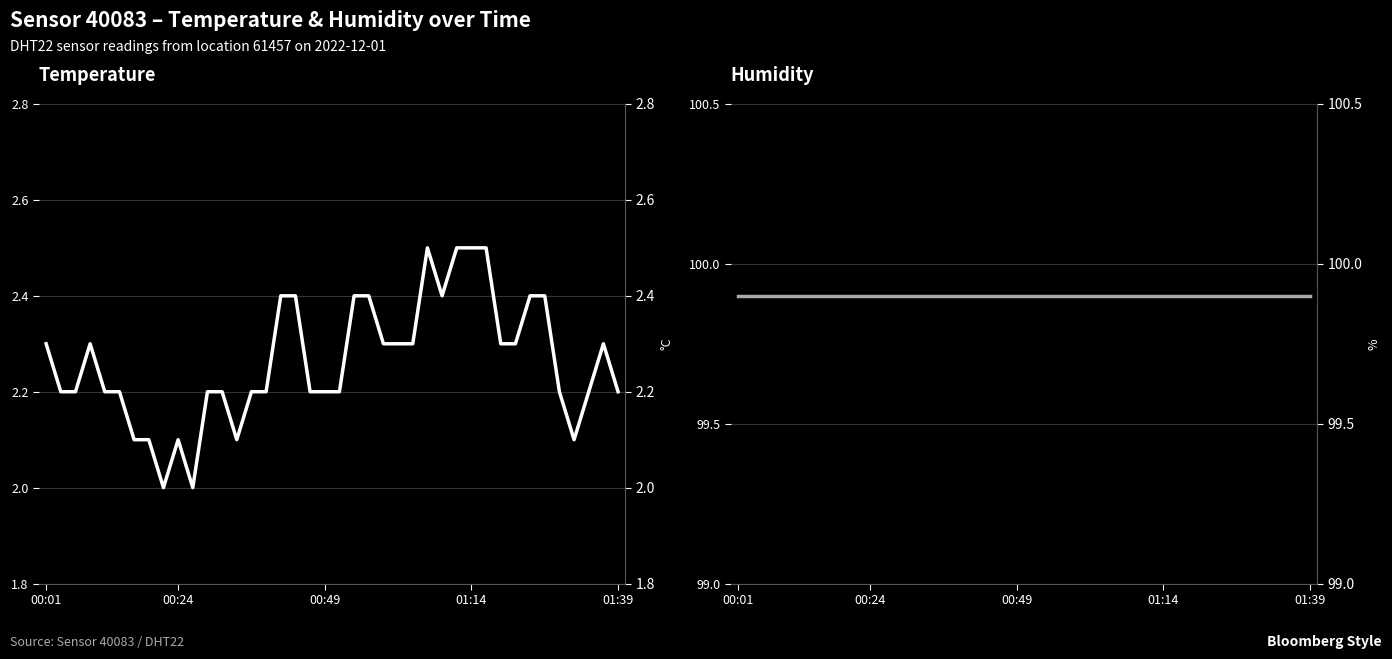

How many lines are shown in the chart?

2